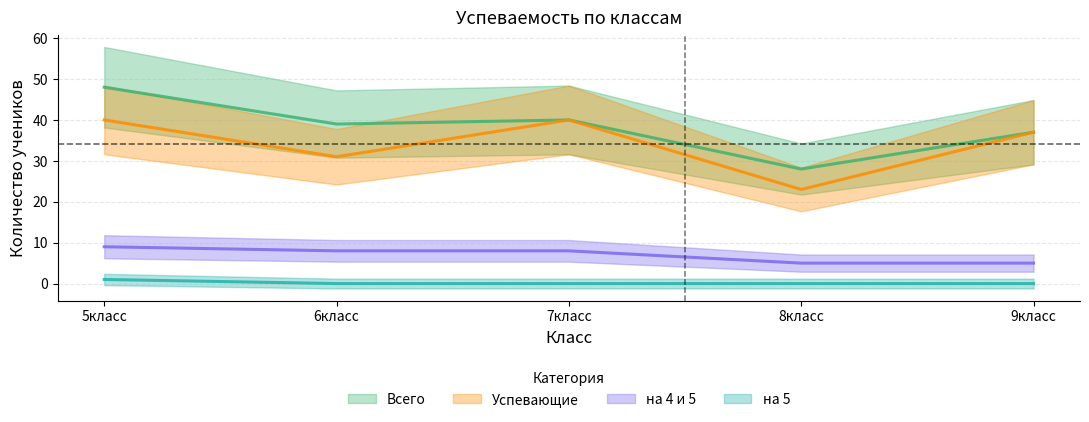

Where does the Успевающие series first go above 37?

5класс